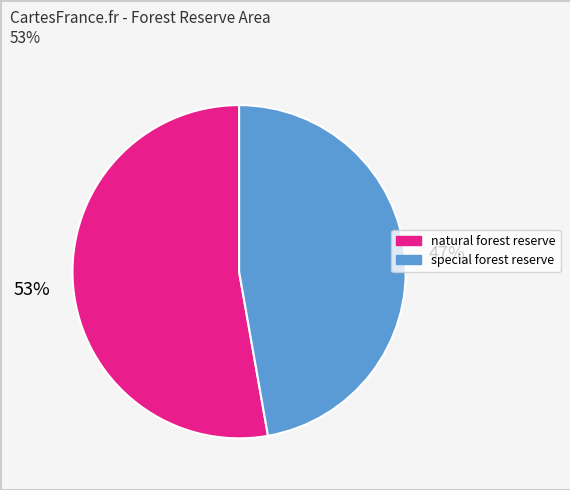

Which category has the smallest portion of the pie?

special forest reserve